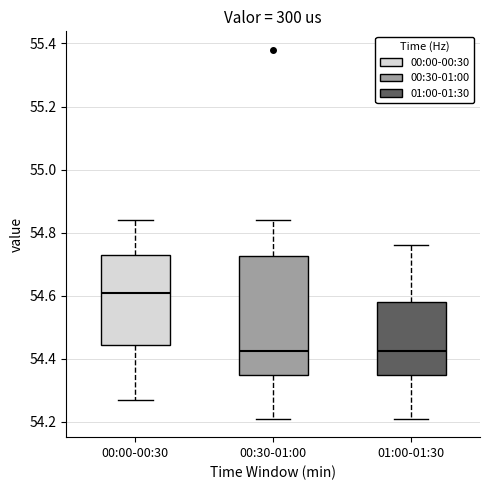

Reading left to right, read every box against the y-axis: the position of its median line, the range the box covers, and the ends of its whiskers. The values are not printed on the chart, so give them approximately, as read against the axis.

00:00-00:30: median 54.62, box 54.44 to 54.74, whiskers 54.28 to 54.84
00:30-01:00: median 54.42, box 54.36 to 54.72, whiskers 54.22 to 54.84
01:00-01:30: median 54.42, box 54.36 to 54.58, whiskers 54.22 to 54.76